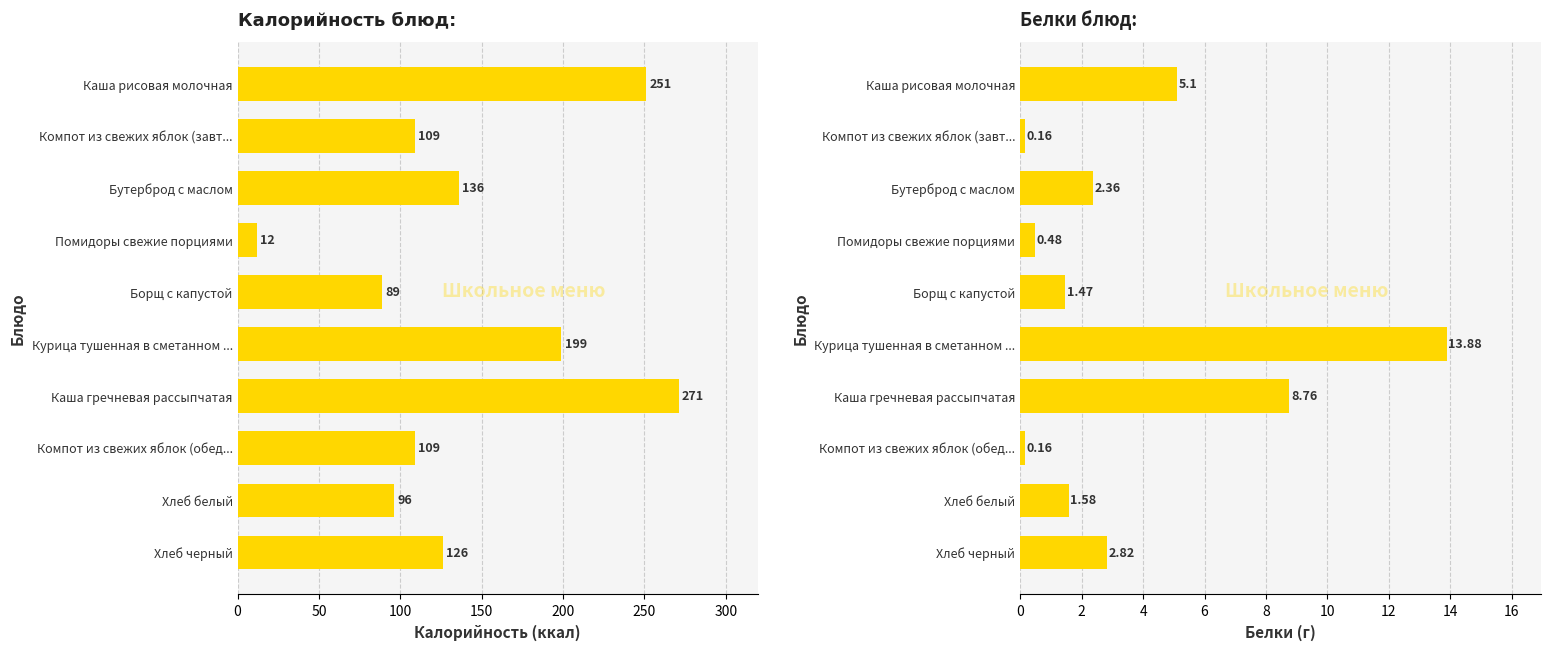

Reading left to right, extract all data points from this chart.

Калорийность: 251.0	109.0	136.0	12.0	89.0	199.0	271.0	109.0	96.0	126.0
Белки: 5.1	0.2	2.4	0.5	1.5	13.9	8.8	0.2	1.6	2.8